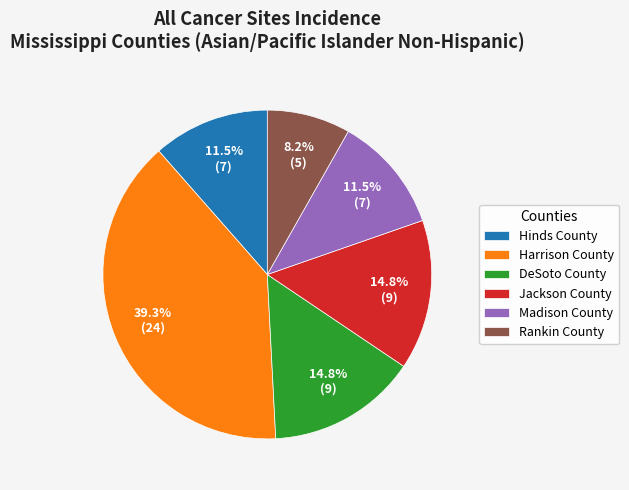

What percentage is the Rankin County slice, to the nearest percent?

8%